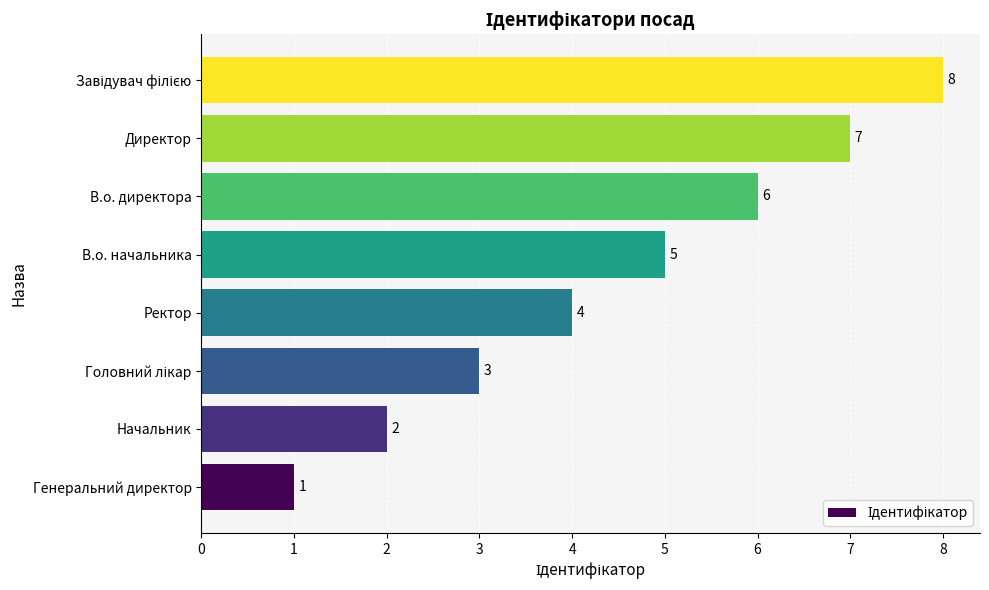

What is the minimum value shown in the chart?

1